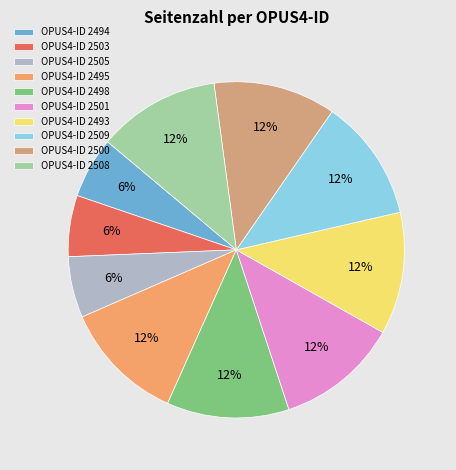

To the nearest percent, what portion does OPUS4-ID 2494 represent?

6%